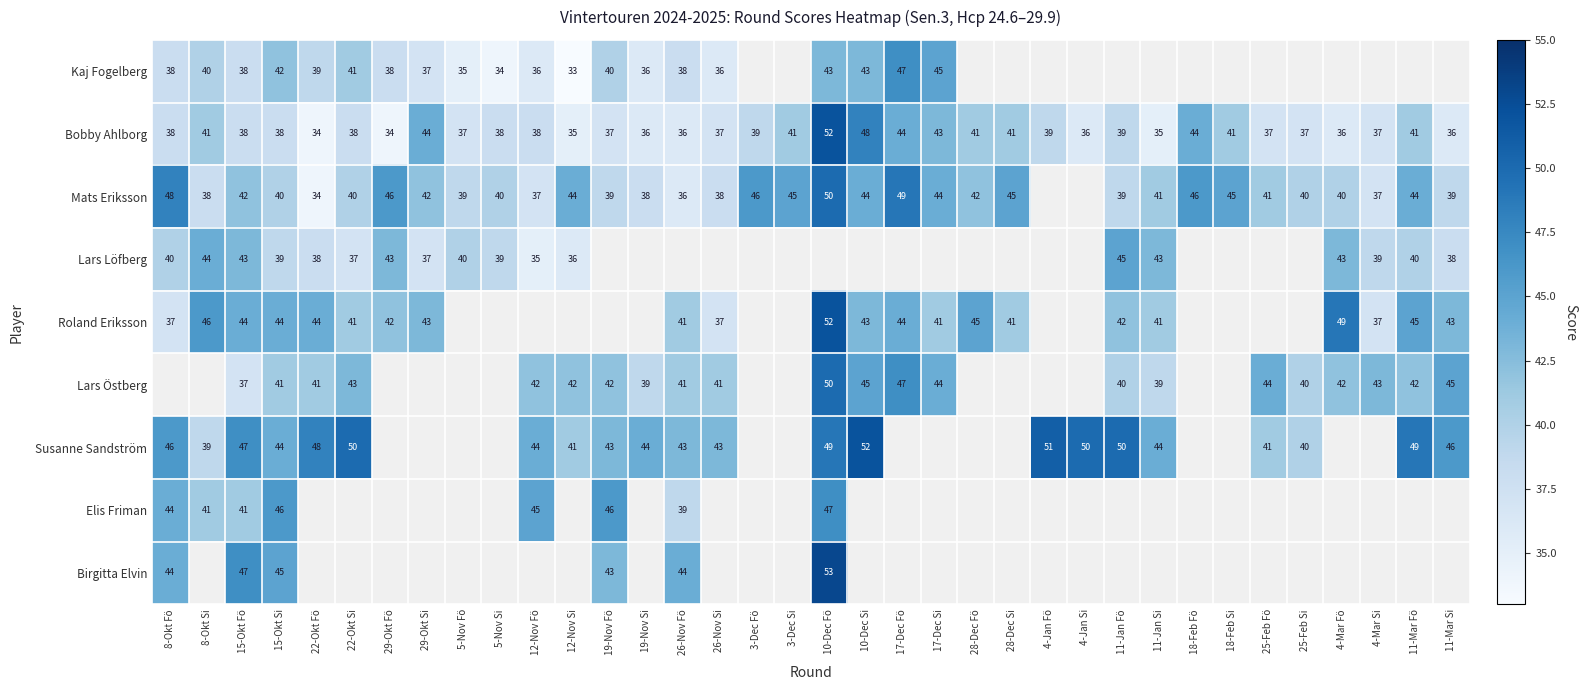

The Lars Löfberg series shows 19 at 8-Okt Fö. True or false?

False